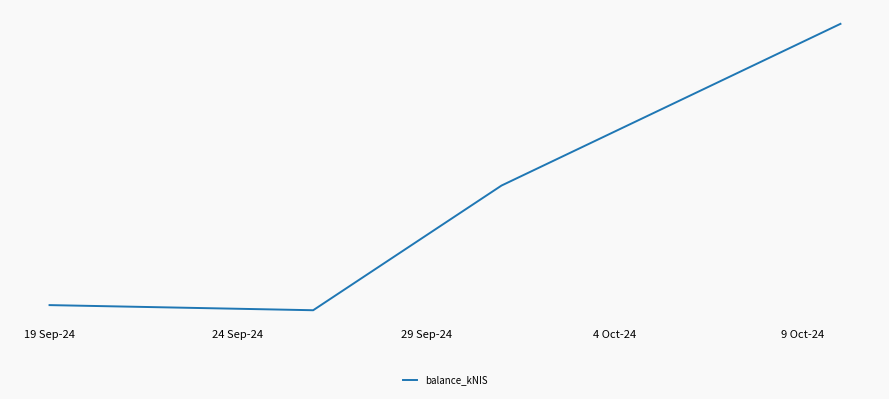

What is the value of the 1st point from the left?

68179.4